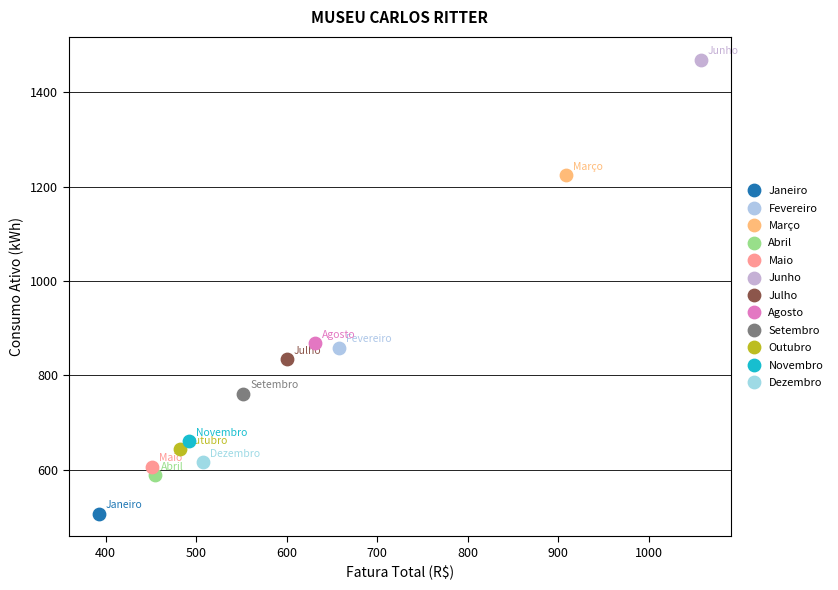

What are all the series names shown in the legend?

Janeiro, Fevereiro, Março, Abril, Maio, Junho, Julho, Agosto, Setembro, Outubro, Novembro, Dezembro